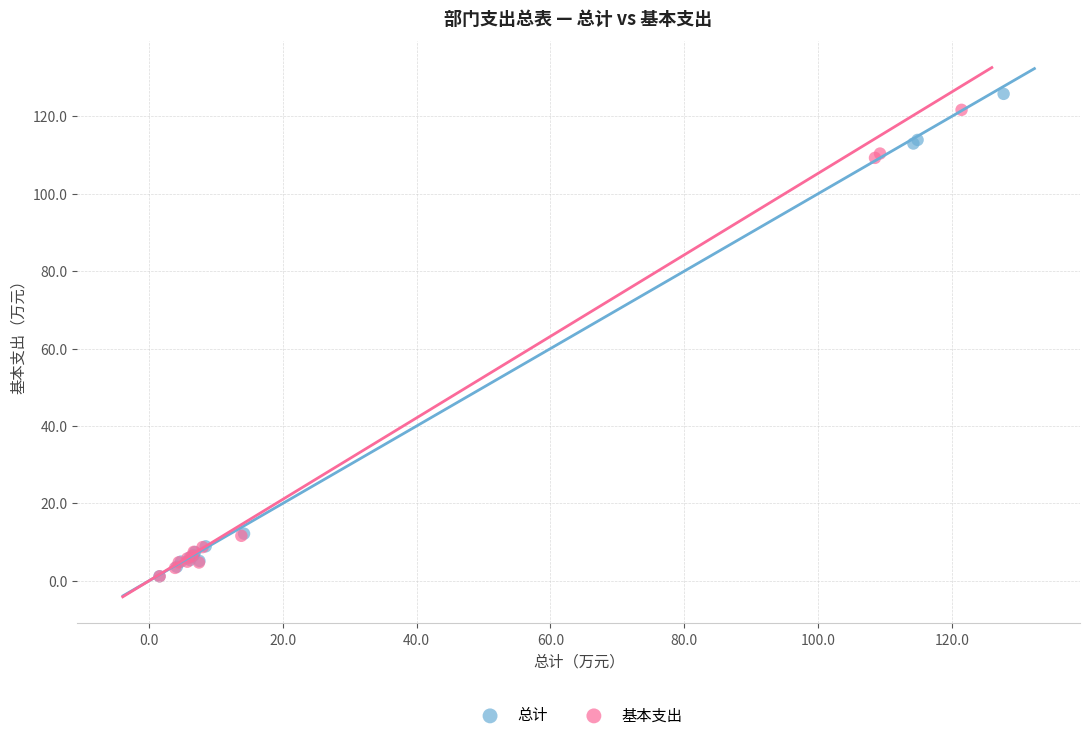

Which series has the widest spread of Y values?

总计